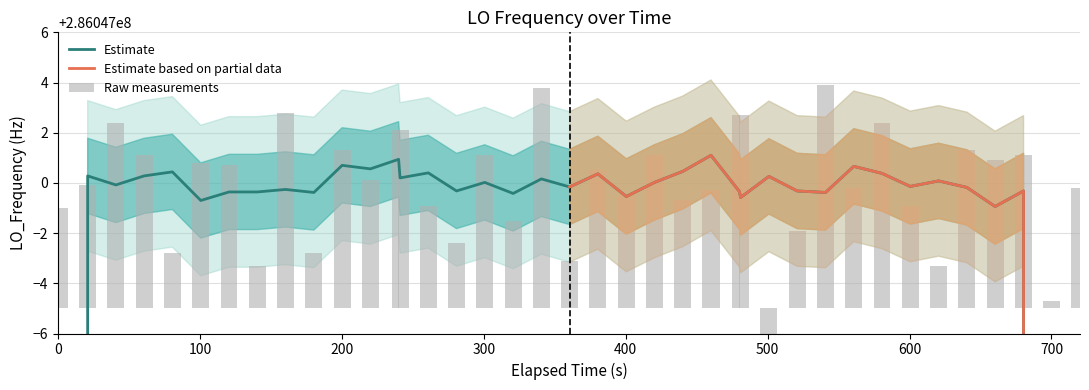

What is the difference between the maximum and minimum values?

10.0